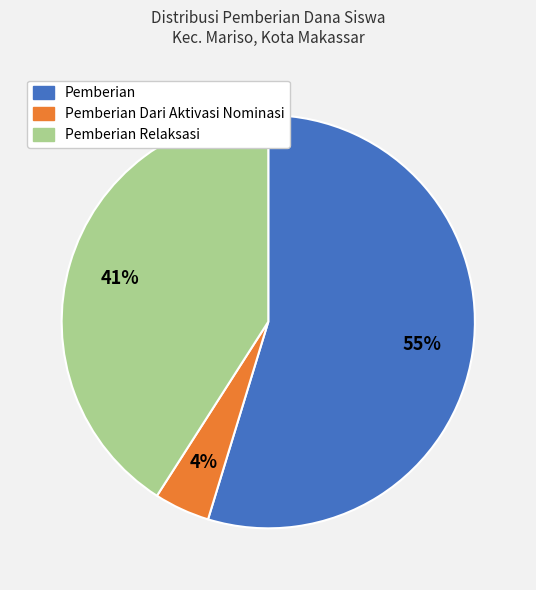

To the nearest percent, what is the average slice percentage?

33%